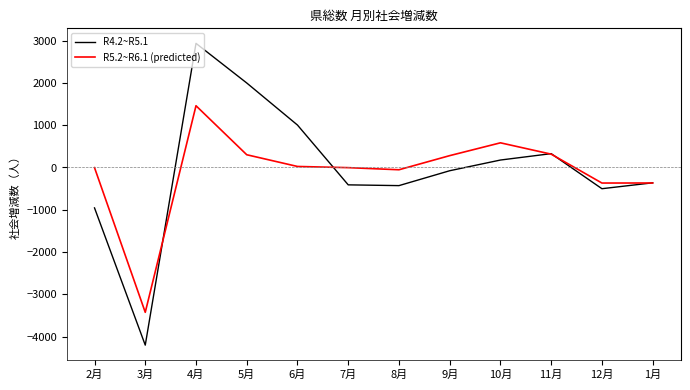

List the series in order of their peak value, lowest first.

R5.2~R6.1 (predicted), R4.2~R5.1